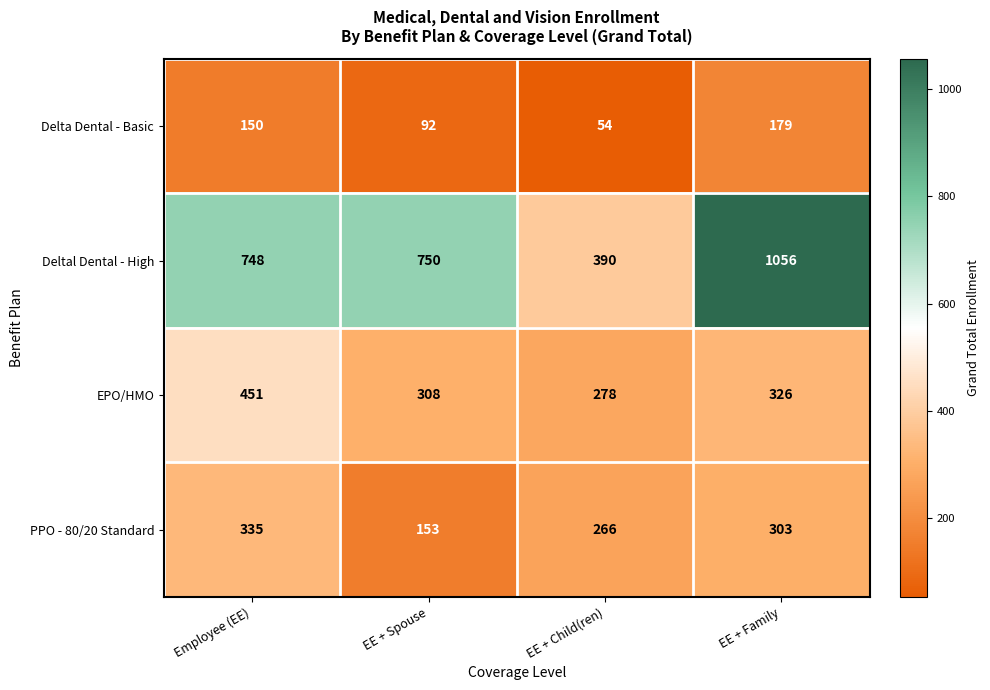

What is the total value across all series at EE + Spouse?

1303